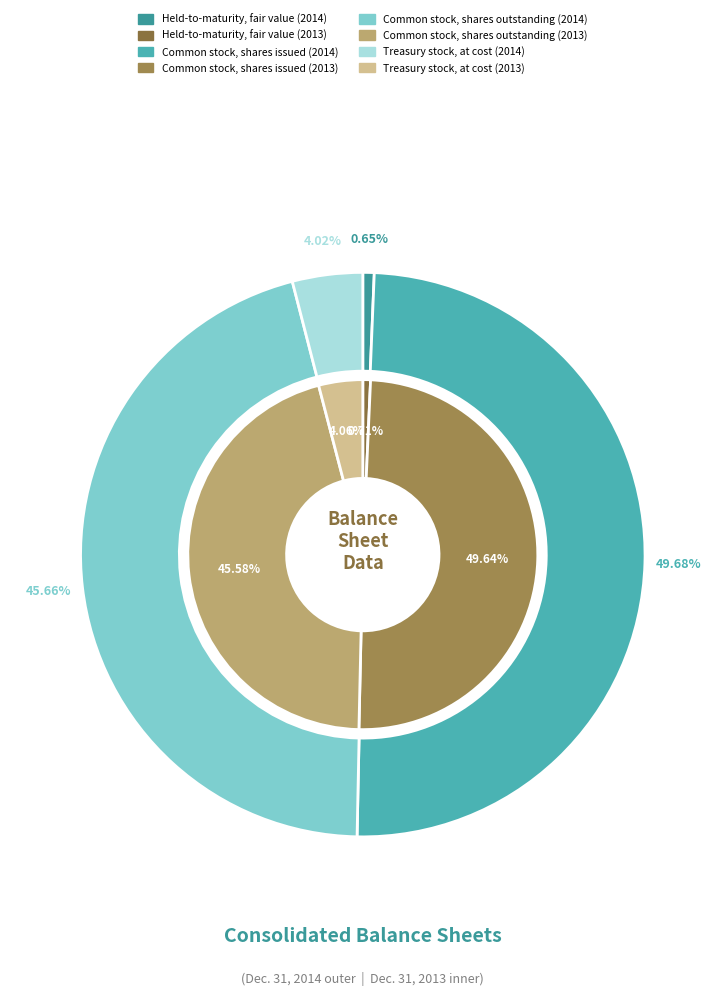

What portion of the pie excludes Common stock, shares issued?

50.3%